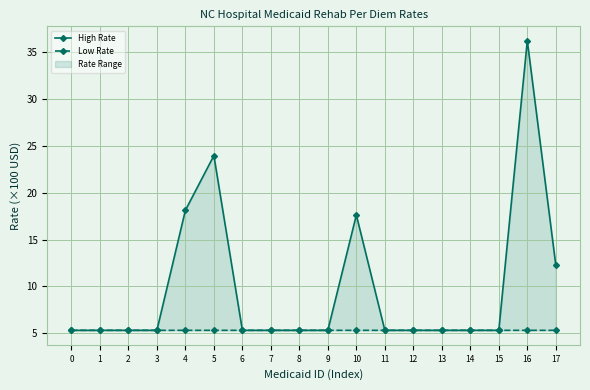

True or false: High Rate and Low Rate intersect in this chart.

False